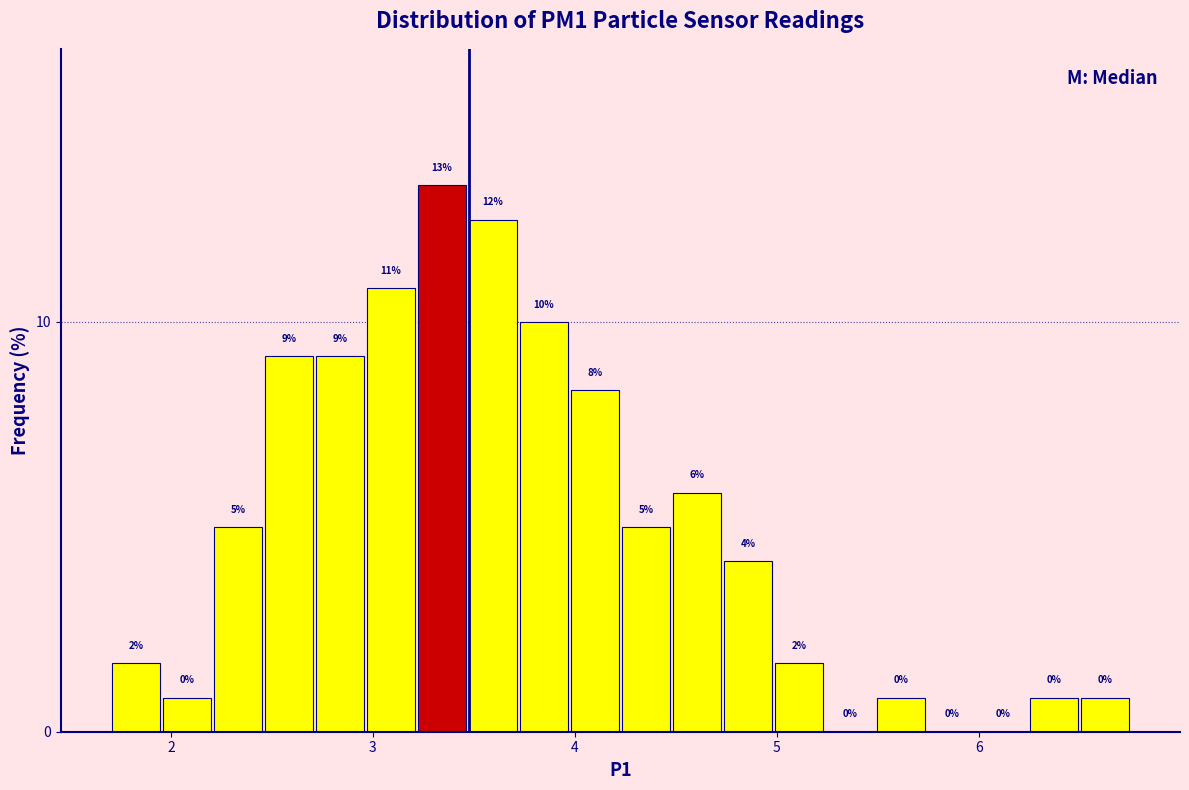

Read against the x-axis, roughly where is the centre of the tallest bar?

3.3